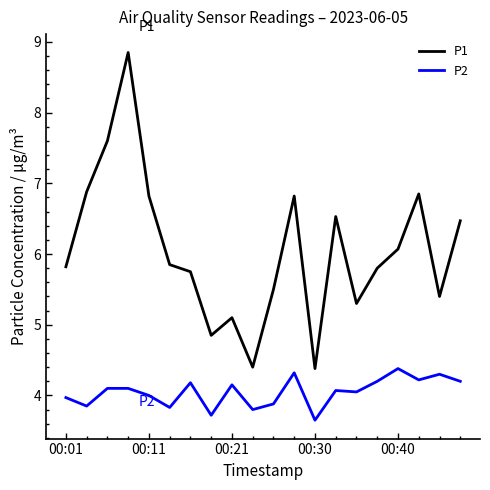

Which series has the largest total across all categories?

P1